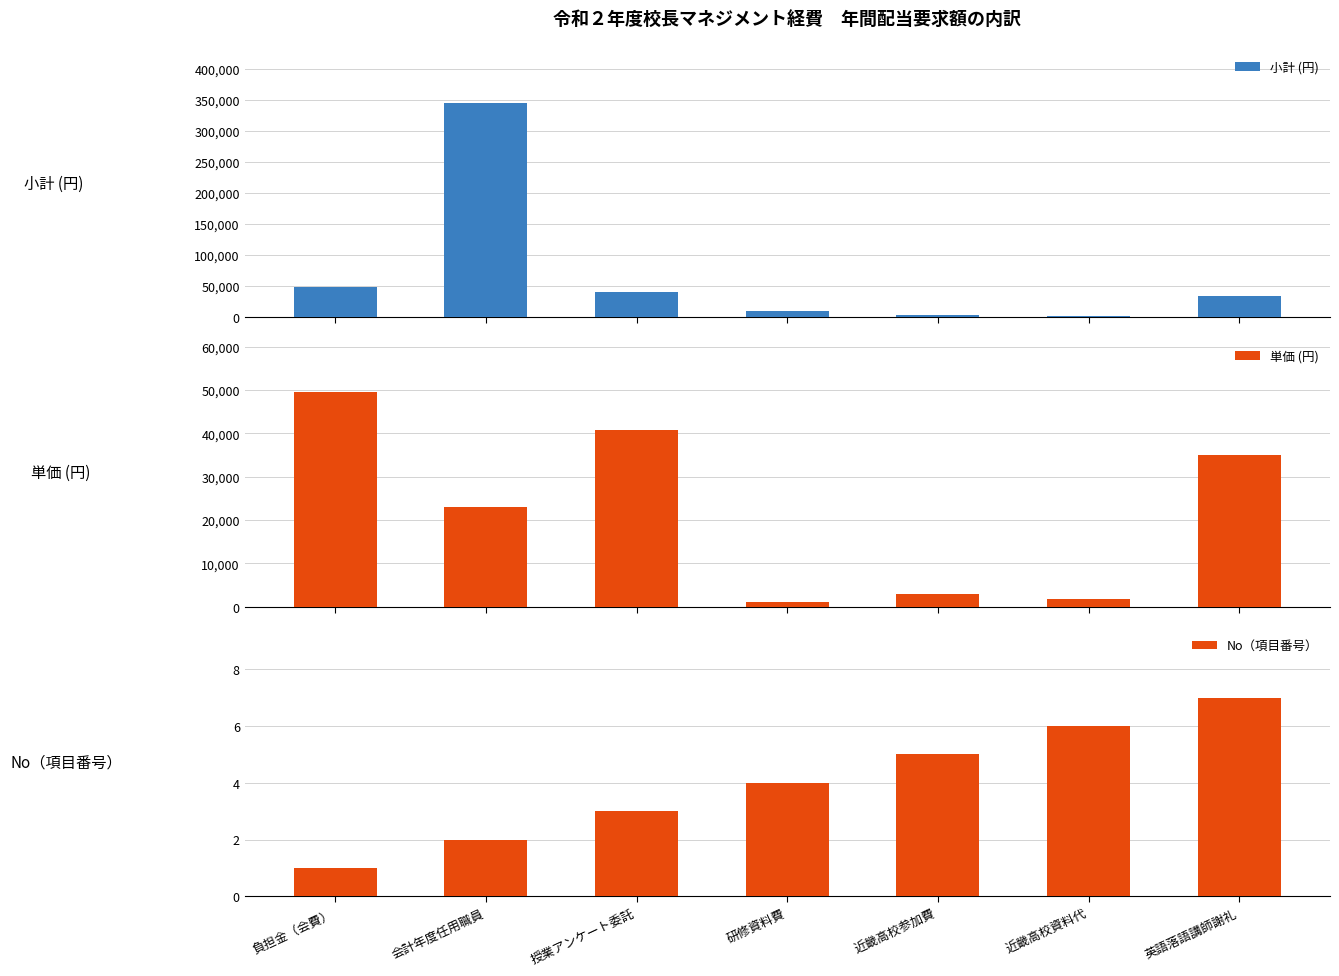

Reading left to right, list all the values displayed in this chart.

小計 (円): 負担金（会費）=49480	会計年度任用職員=345000	授業アンケート委託=40700	研修資料費=10000	近畿高校参加費=3000	近畿高校資料代=1800	英語落語講師謝礼=35000
単価 (円): 負担金（会費）=49480	会計年度任用職員=23000	授業アンケート委託=40700	研修資料費=1000	近畿高校参加費=3000	近畿高校資料代=1800	英語落語講師謝礼=35000
No（項目番号）: 負担金（会費）=1	会計年度任用職員=2	授業アンケート委託=3	研修資料費=4	近畿高校参加費=5	近畿高校資料代=6	英語落語講師謝礼=7